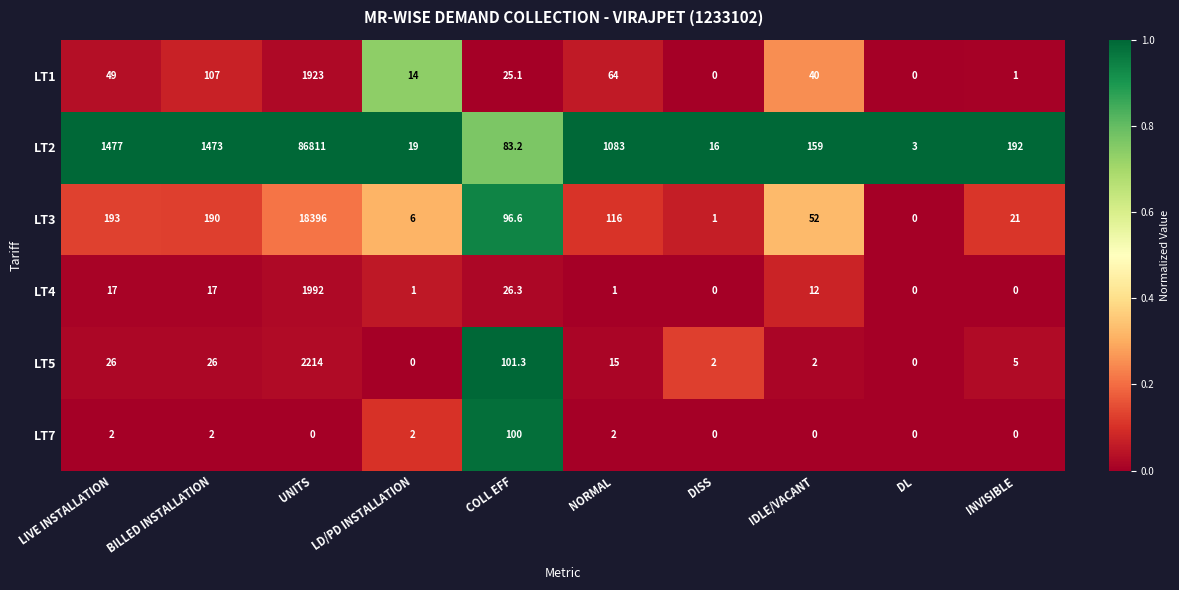

What is the average value of the LT3 series?

1907.2